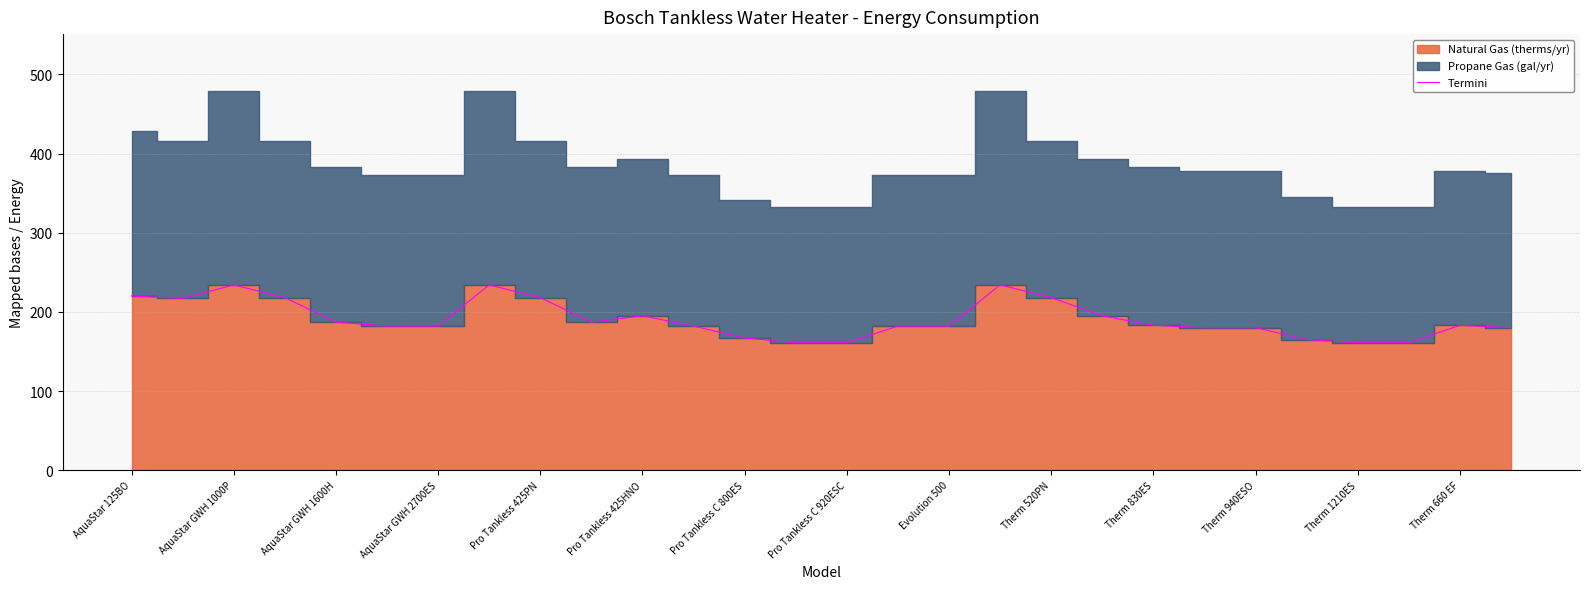

The Termini series shows 180 at Therm 940ESO. True or false?

True